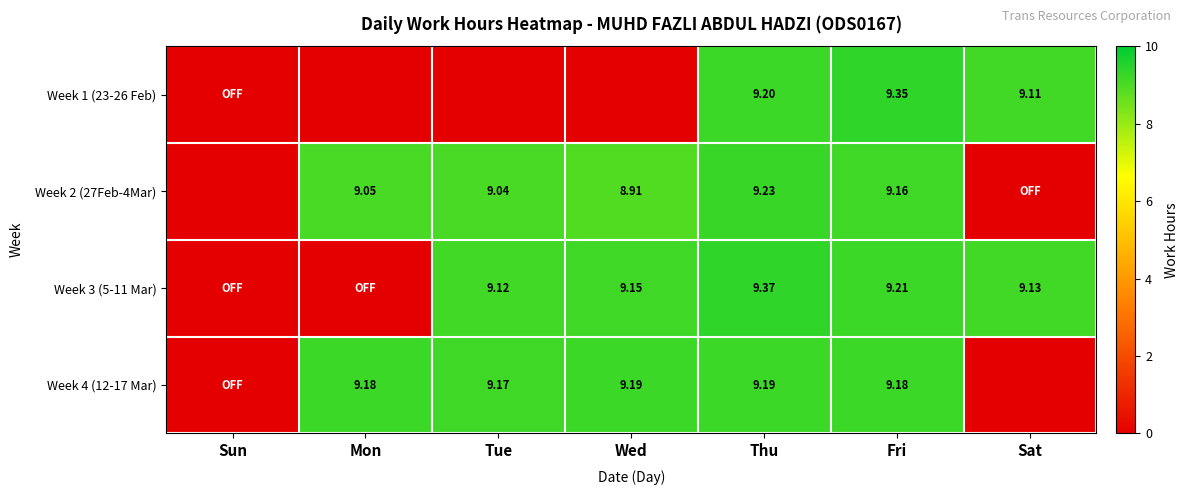

Which series has the largest total across all categories?

Week 3 (5-11 Mar)